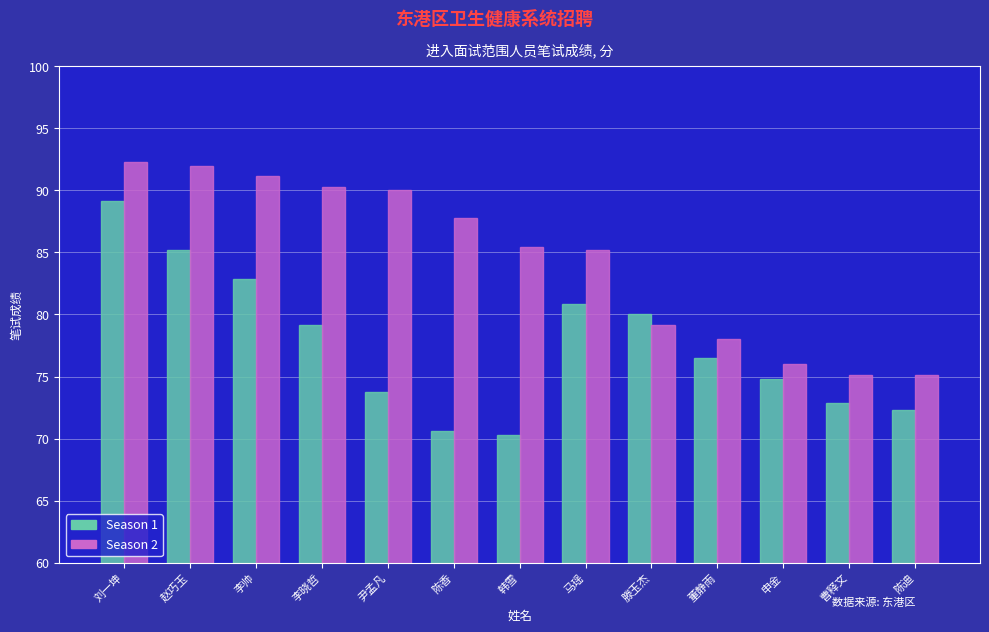

The Season 2 series shows 76.0 at 申金. True or false?

True